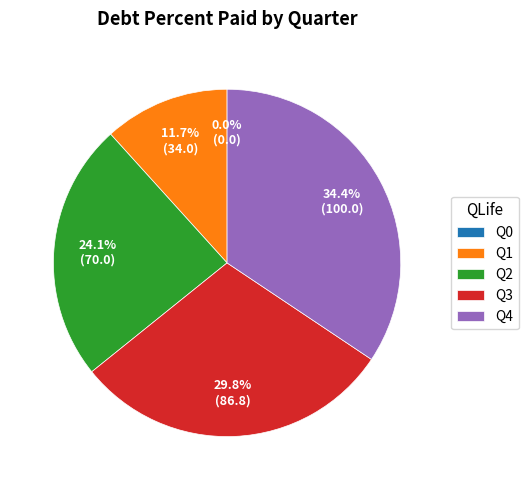

How many segments does this pie chart have?

5